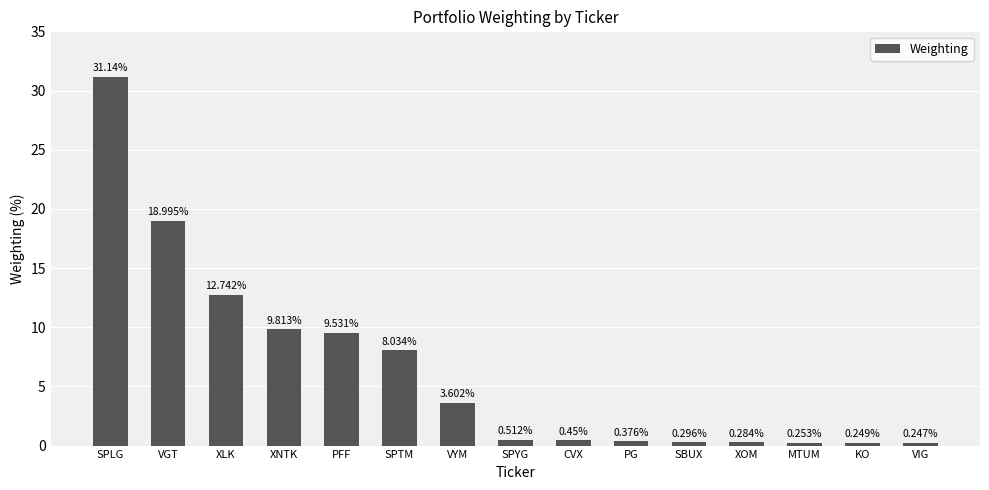

List the labels in order of value, largest first.

SPLG, VGT, XLK, XNTK, PFF, SPTM, VYM, SPYG, CVX, PG, SBUX, XOM, MTUM, KO, VIG